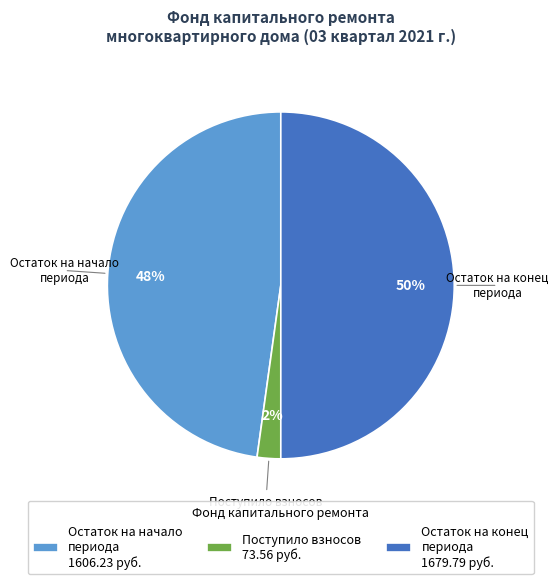

The Остаток на конец периода 1679.79 руб. slice represents 43% of the pie. True or false?

False